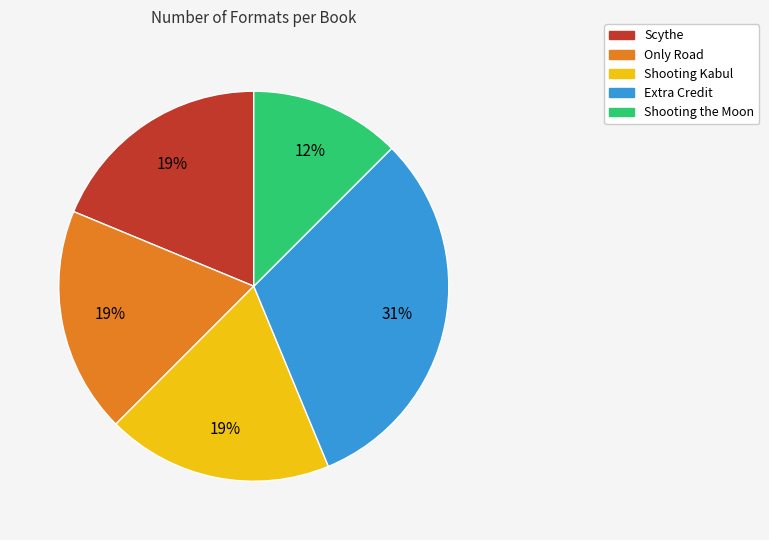

To the nearest percent, what percentage of the pie is Extra Credit?

31%